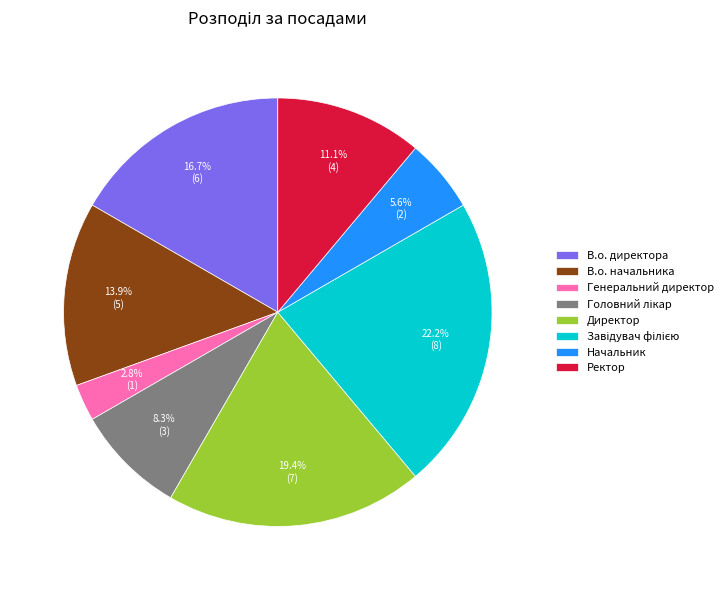

Count the number of slices in the pie.

8